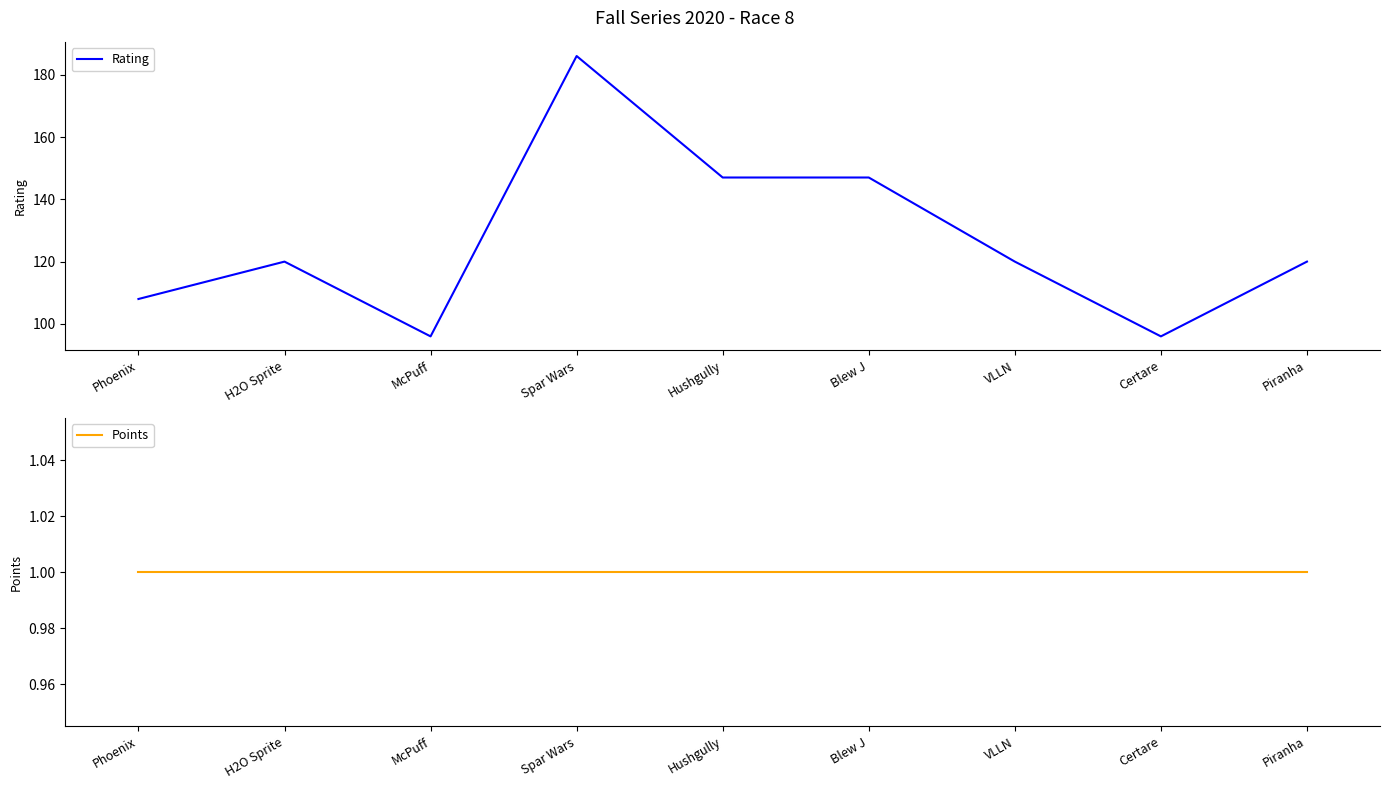

What is the label of the 1st point from the right?

Piranha